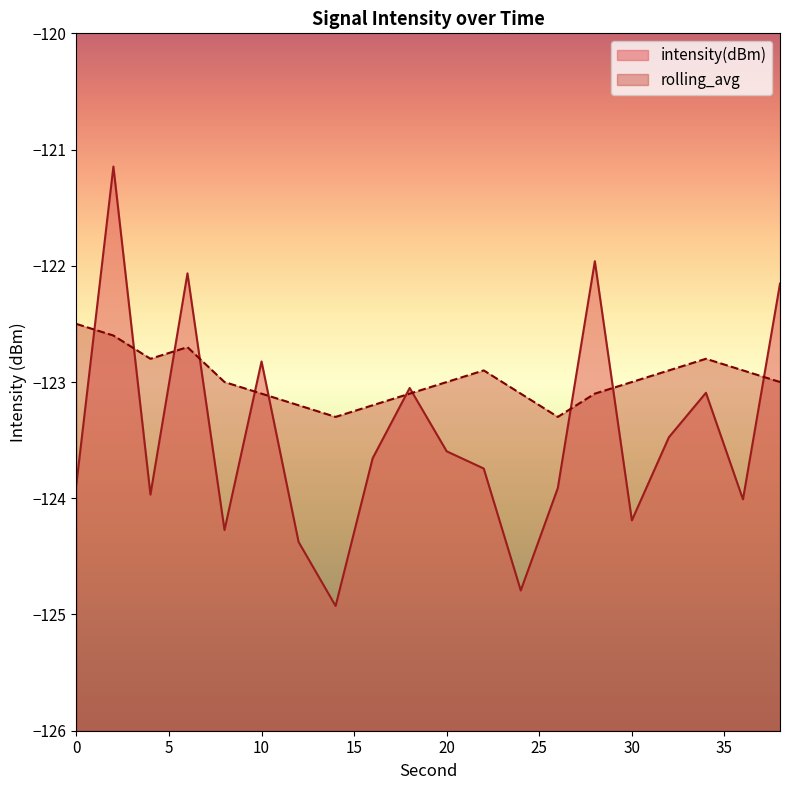

What is the value of the rolling_avg point at the 18th from the left?

-122.8